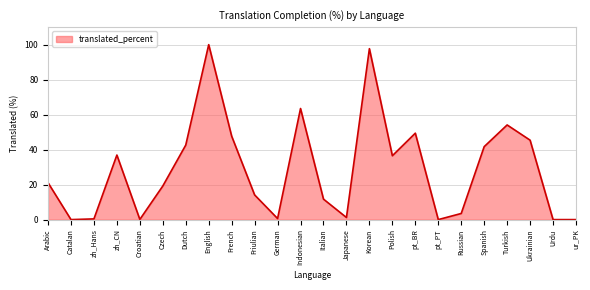

Is it true that the value at Korean is 97.7?

True